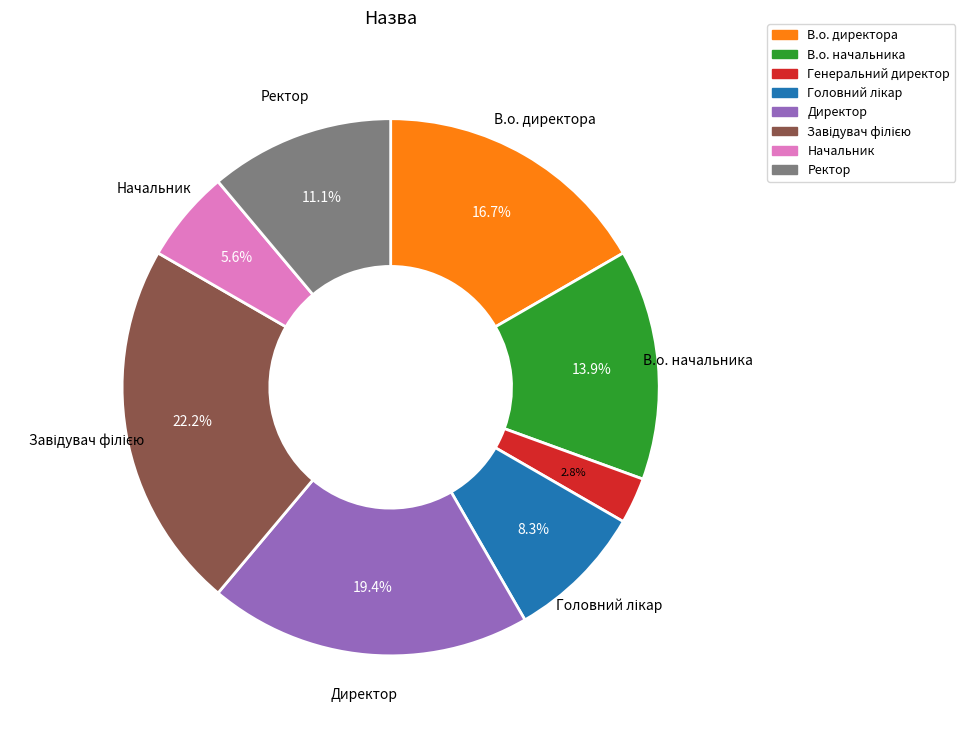

How many slices are in this pie chart?

8